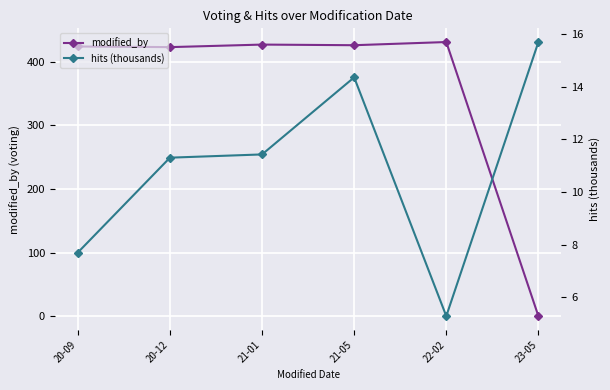

How many lines are shown in the chart?

2